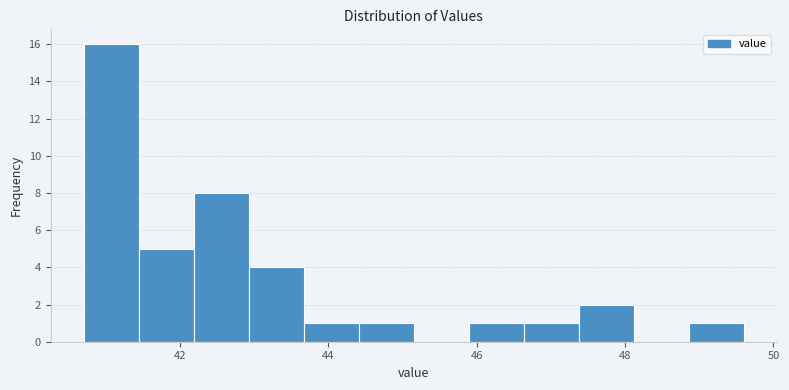

Read against the x-axis, roughly where is the centre of the tallest bar?

41.0